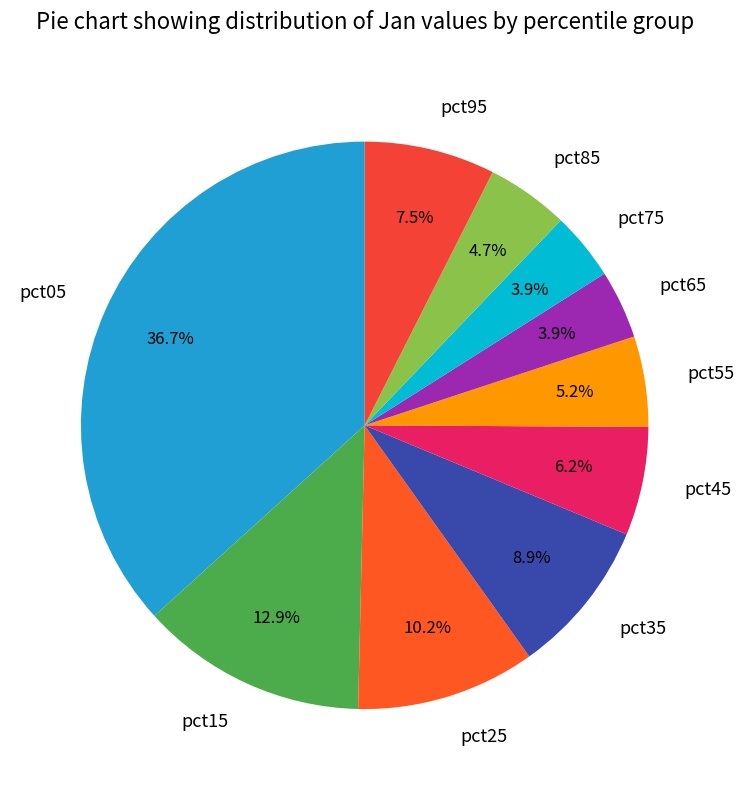

What percentage is the pct55 slice, to the nearest percent?

5%